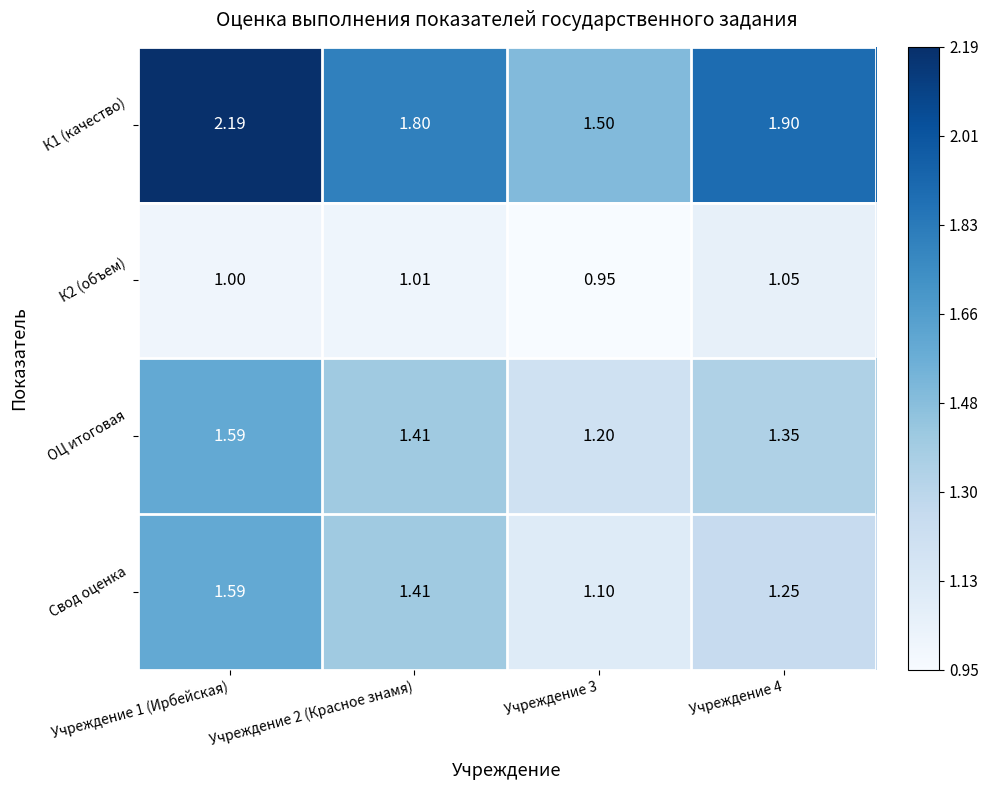

Is the value of К2 (объем) at Учреждение 2 (Красное знамя) greater than the value of Свод оценка at Учреждение 2 (Красное знамя)?

No